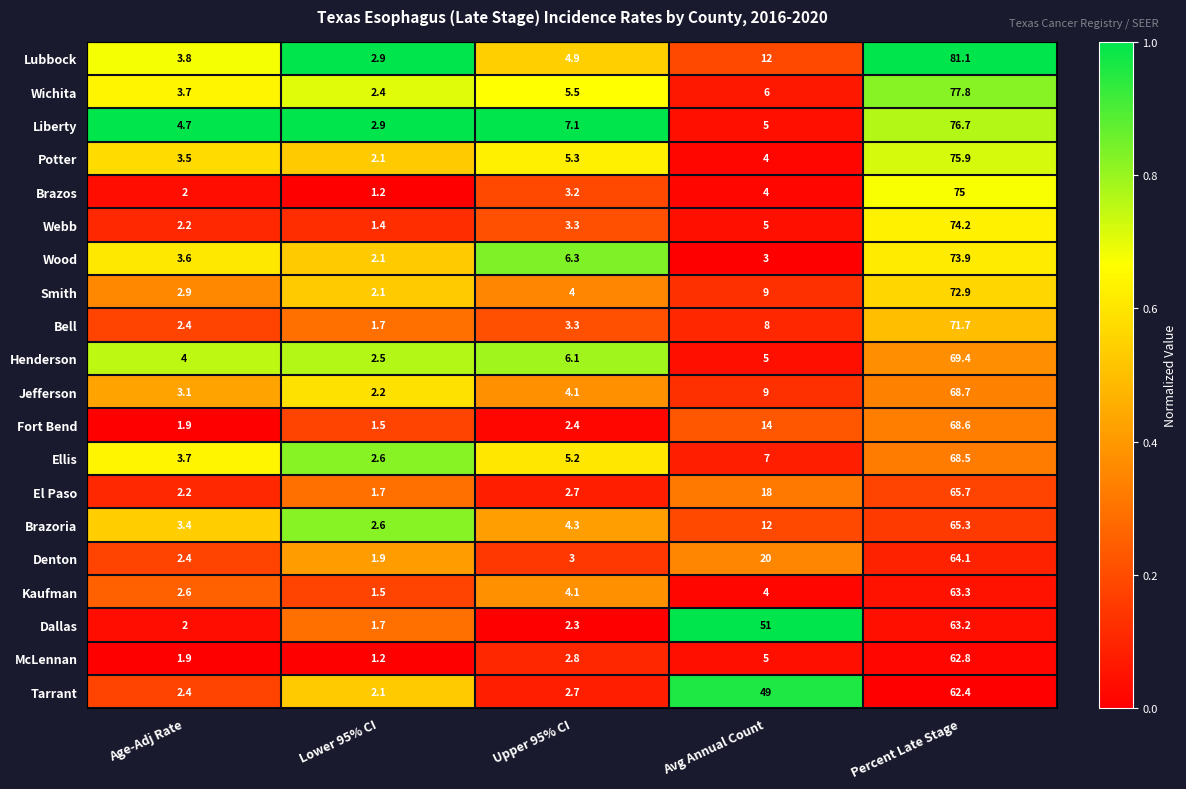

How many series are shown in this chart?

20